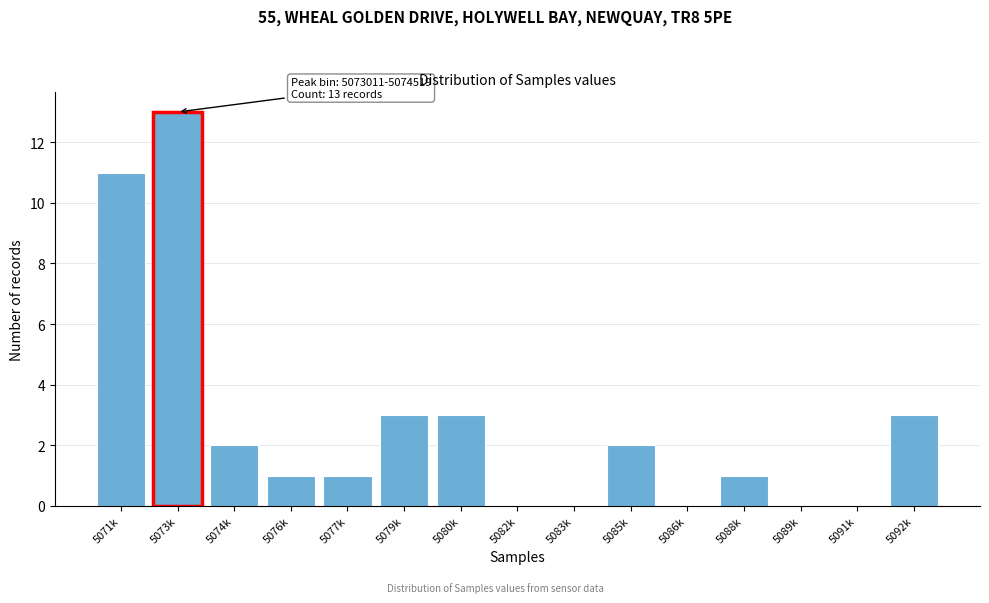

Reading right to left, transcribe all the data shown in this chart.

5092k=3	5091k=0	5089k=0	5088k=1	5086k=0	5085k=2	5083k=0	5082k=0	5080k=3	5079k=3	5077k=1	5076k=1	5074k=2	5073k=13	5071k=11